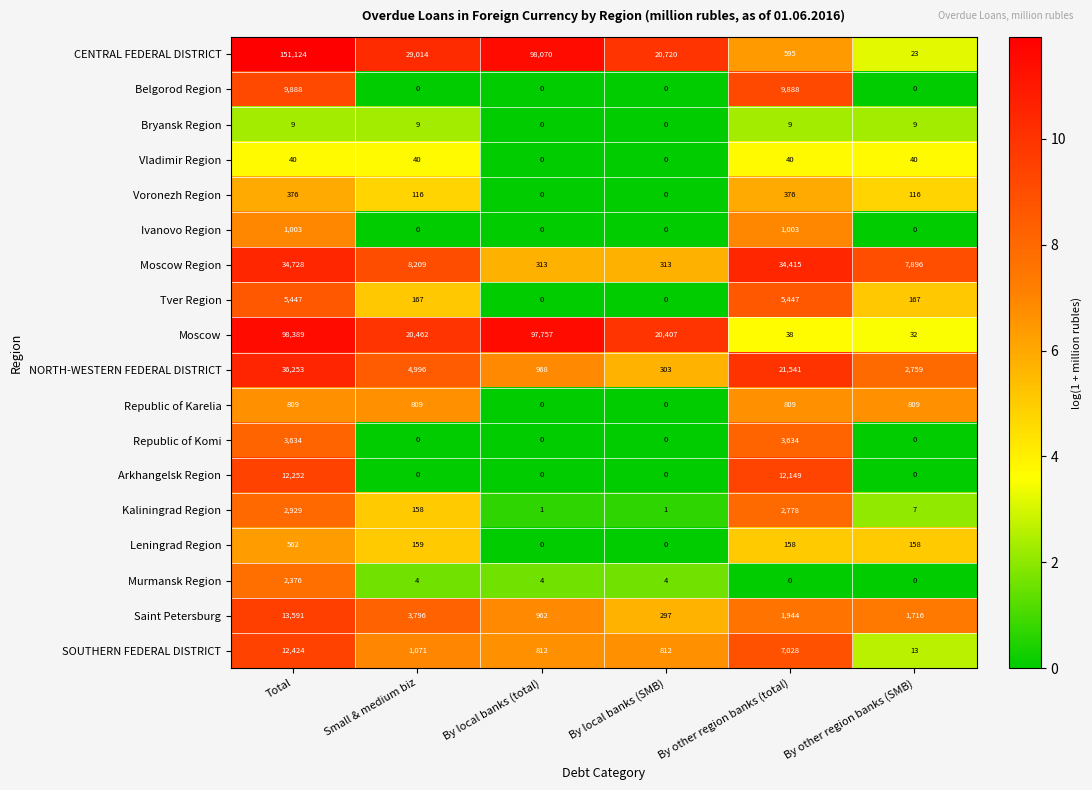

What is the difference between the SOUTHERN FEDERAL DISTRICT values at By other region banks (total) and By local banks (SMB)?

6216